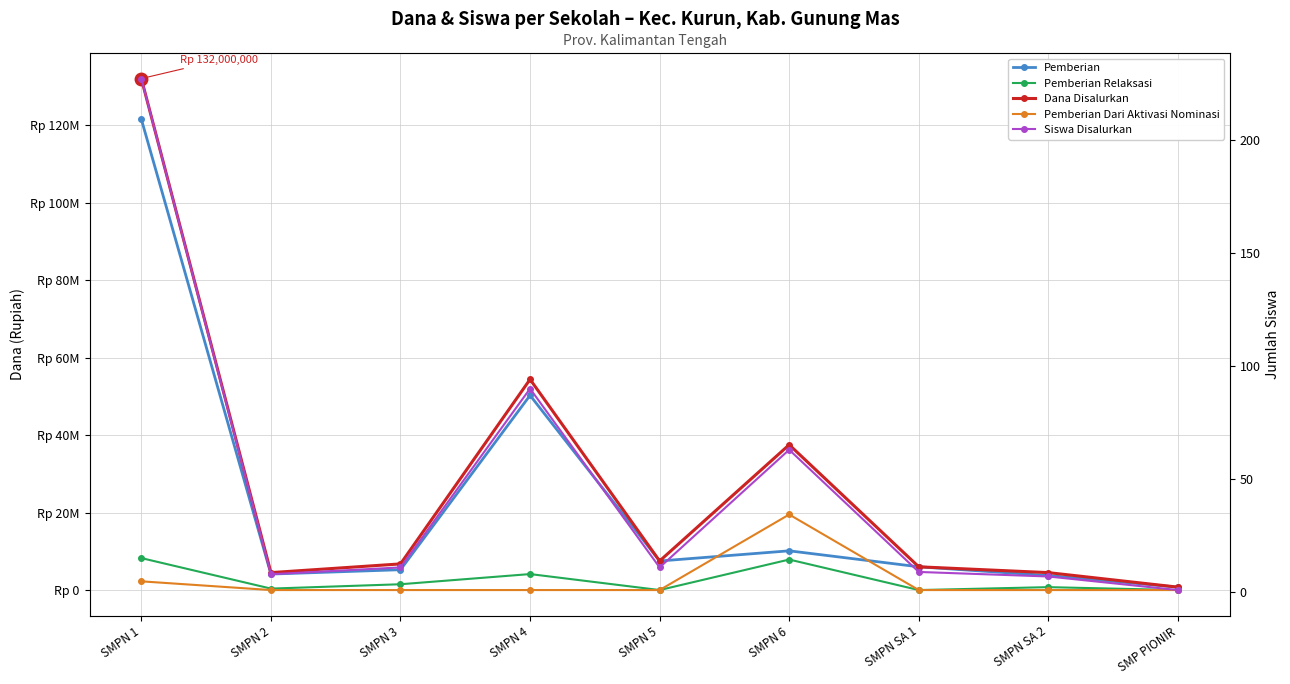

Which label corresponds to the largest value in the chart?

SMPN 1